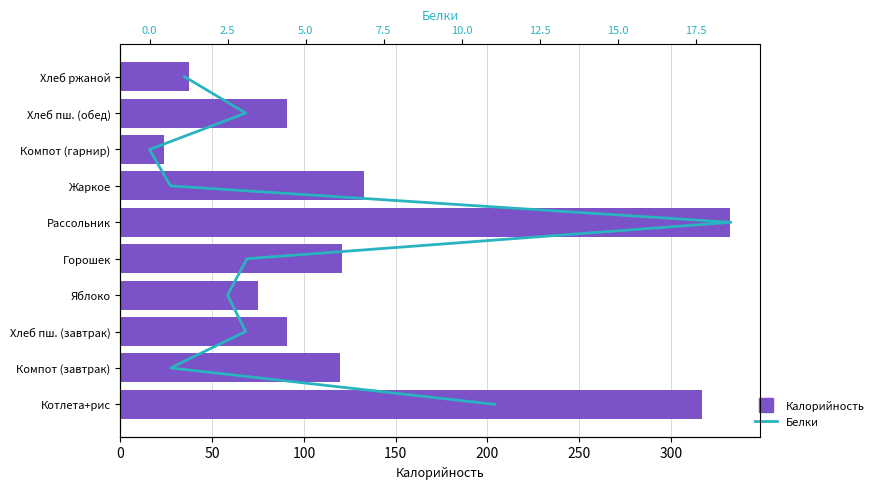

At how many categories does at least one series exceed 142?

2